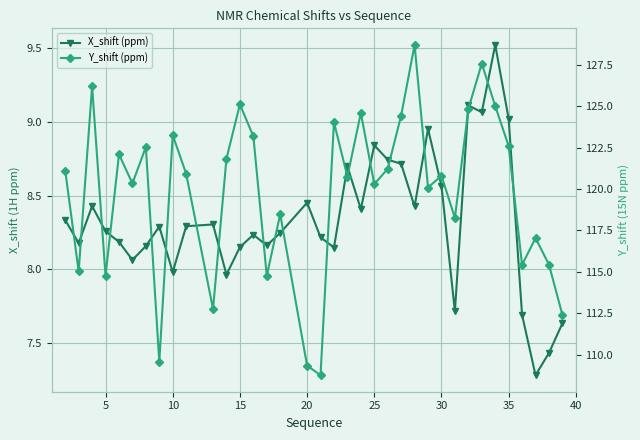

True or false: X_shift (ppm) has more than 0 points higher than both neighbors.

True